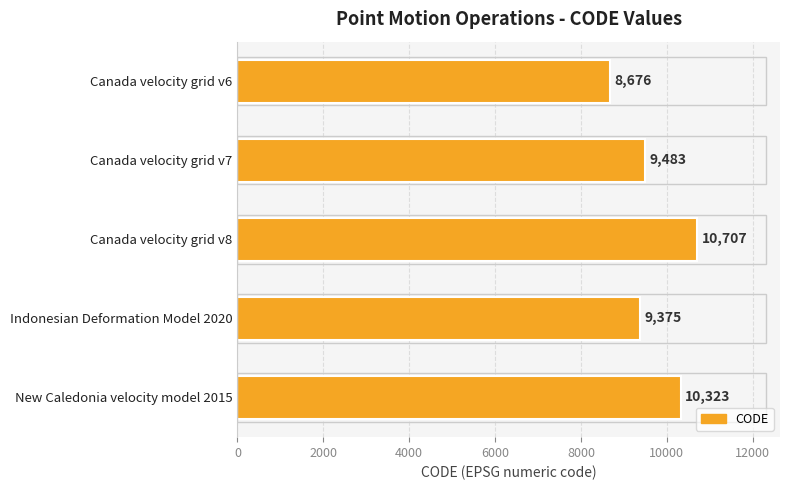

Reading top to bottom, what are all the values shown in this chart?

Canada velocity grid v6=8676	Canada velocity grid v7=9483	Canada velocity grid v8=10707	Indonesian Deformation Model 2020=9375	New Caledonia velocity model 2015=10323